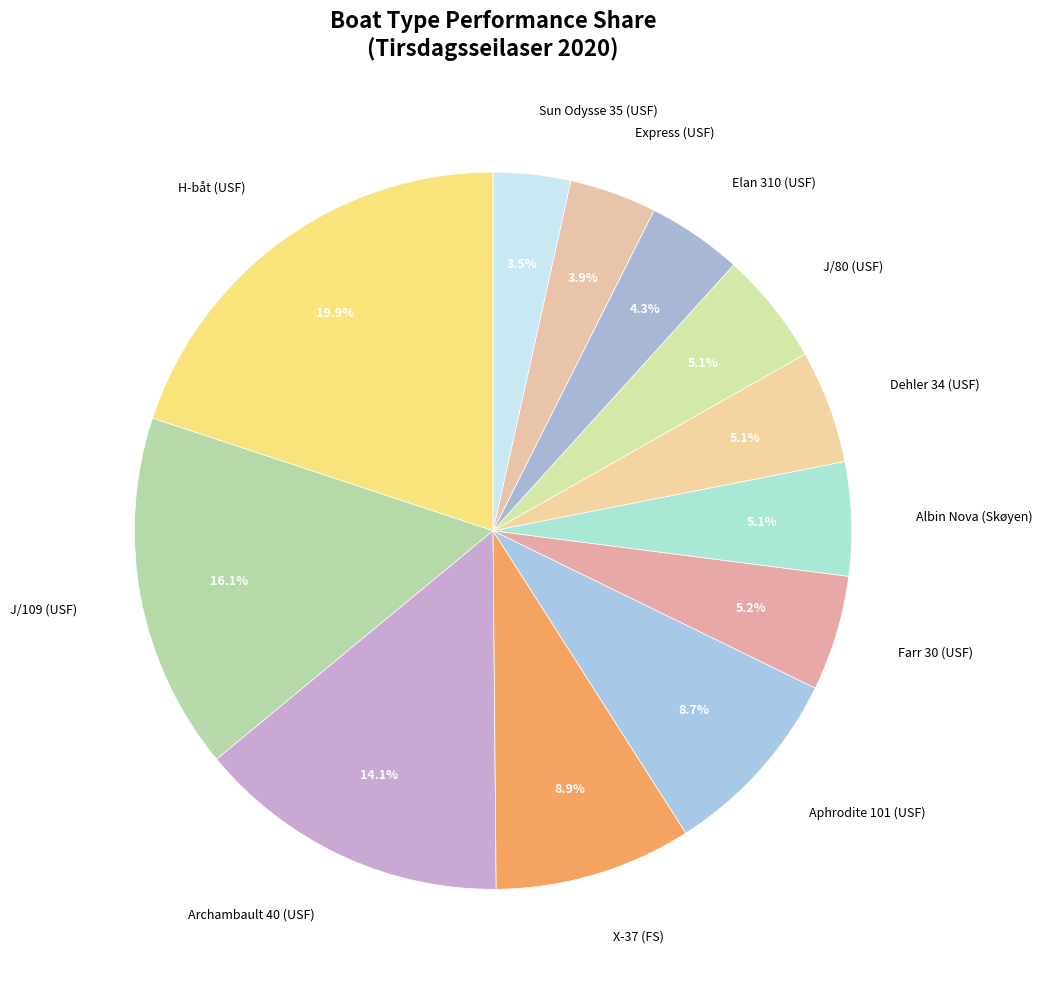

Which category has the biggest portion of the pie?

H-båt (USF)